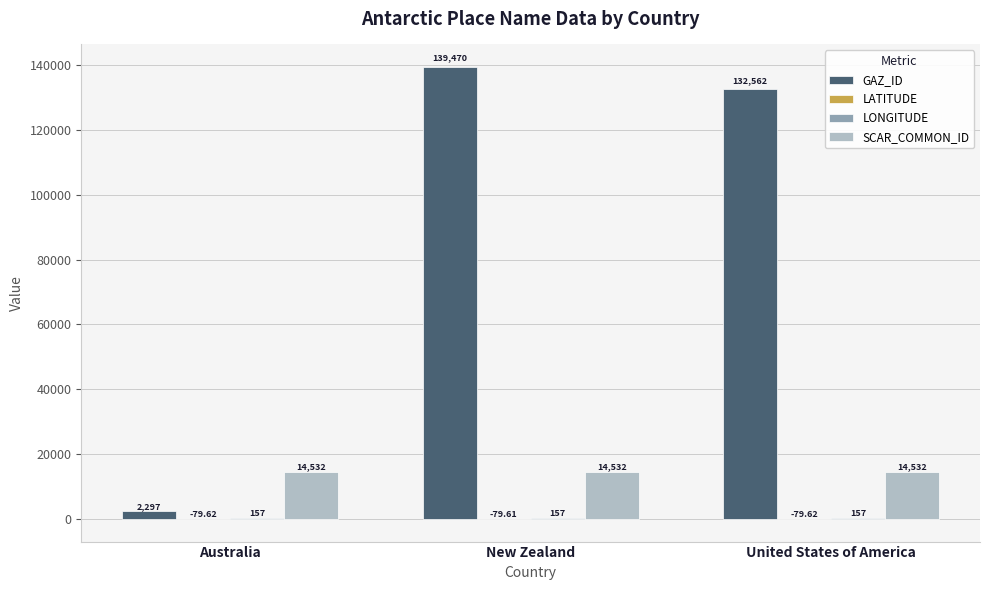

Between Australia and United States of America, which series saw the biggest shift?

GAZ_ID